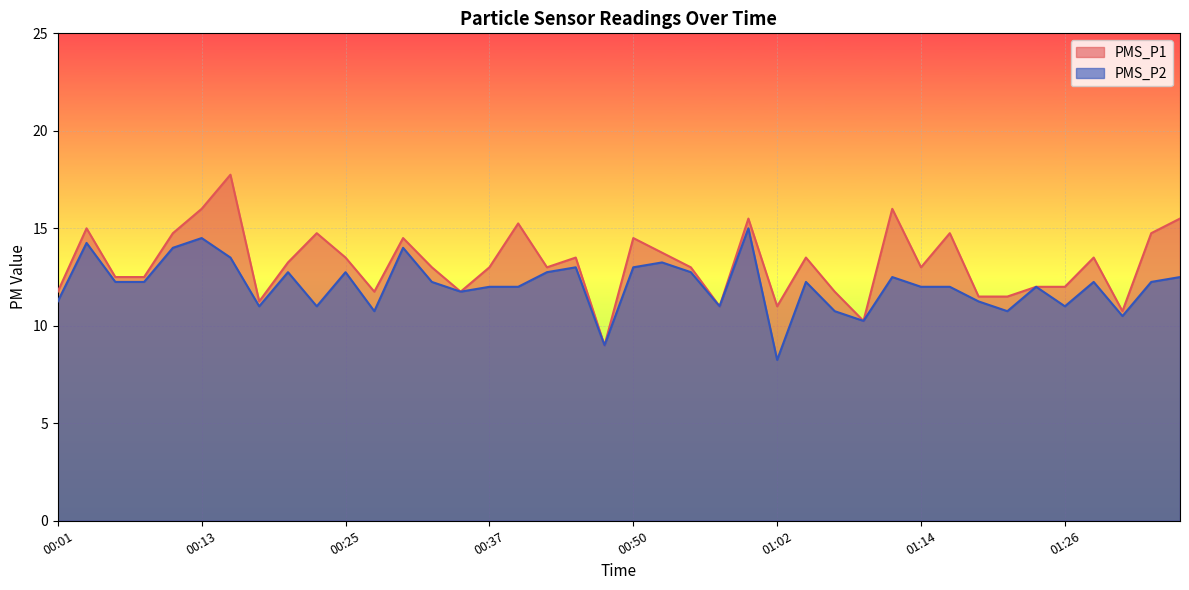

In PMS_P1, how many points are higher than both neighbors (excluding endpoints)?

12